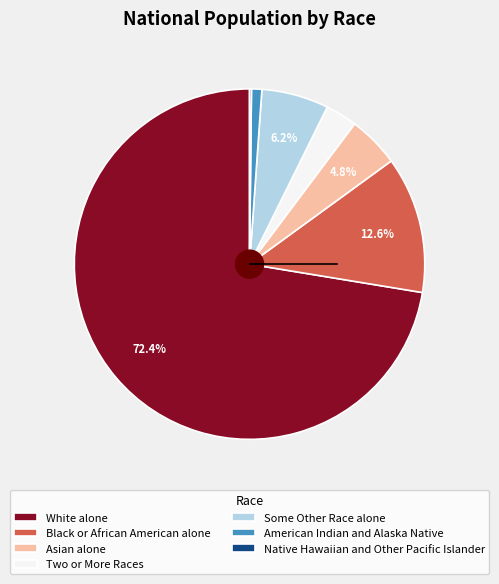

What percentage is NOT represented by Black or African American alone?

87.4%